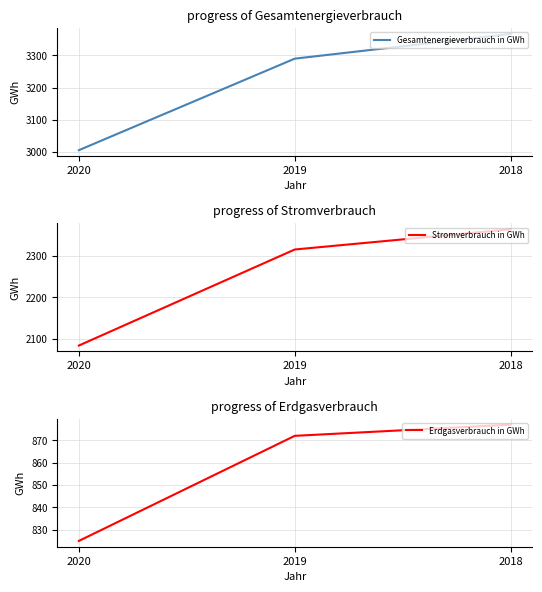

What is the lowest value of the Gesamtenergieverbrauch in GWh series?

3005